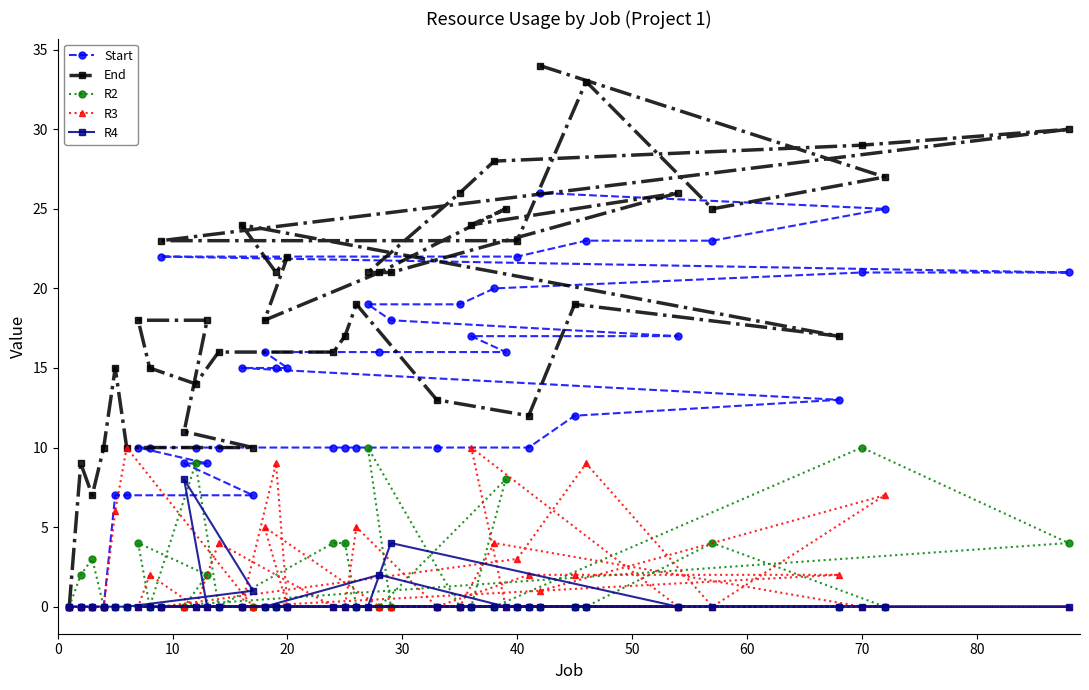

Reading left to right, what are all the values shown in this chart?

Start: 0	0	0	0	7	7	10	10	22	9	10	9	10	15	7	16	15	15	10	10	10	19	16	18	10	19	17	20	16	22	10	26	12	23	17	23	13	21	25	21
End: 0	9	7	10	15	10	18	15	23	11	14	18	16	24	10	18	21	22	16	17	19	21	21	21	13	26	24	28	25	23	12	34	19	33	26	25	17	29	27	30
R2: 0	2	3	0	0	0	4	0	0	0	9	2	0	0	0	0	0	0	4	4	0	10	0	0	0	0	0	0	8	0	0	0	0	0	0	4	0	10	0	4
R3: 0	0	0	0	6	10	0	2	0	0	0	0	4	0	0	5	9	0	0	0	5	0	0	0	0	0	10	4	0	3	2	1	2	9	0	0	2	0	7	0
R4: 0	0	0	0	0	0	0	0	0	8	0	0	0	0	1	0	0	0	0	0	0	0	2	4	0	0	0	0	0	0	0	0	0	0	0	0	0	0	0	0